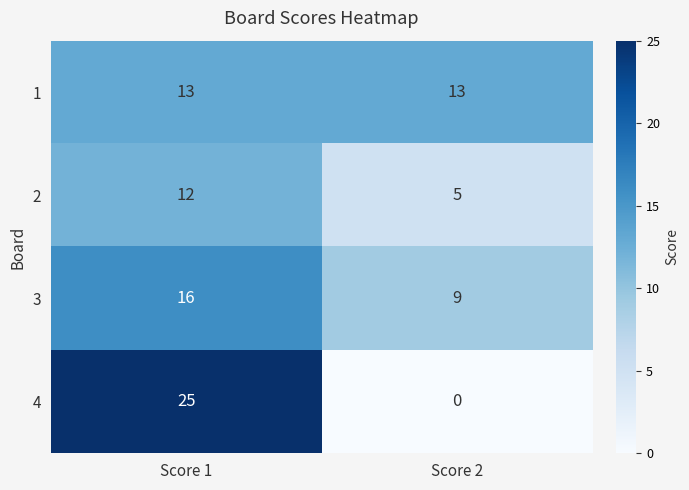

What is the approximate value of 4 at Score 1, to the nearest 5?

25